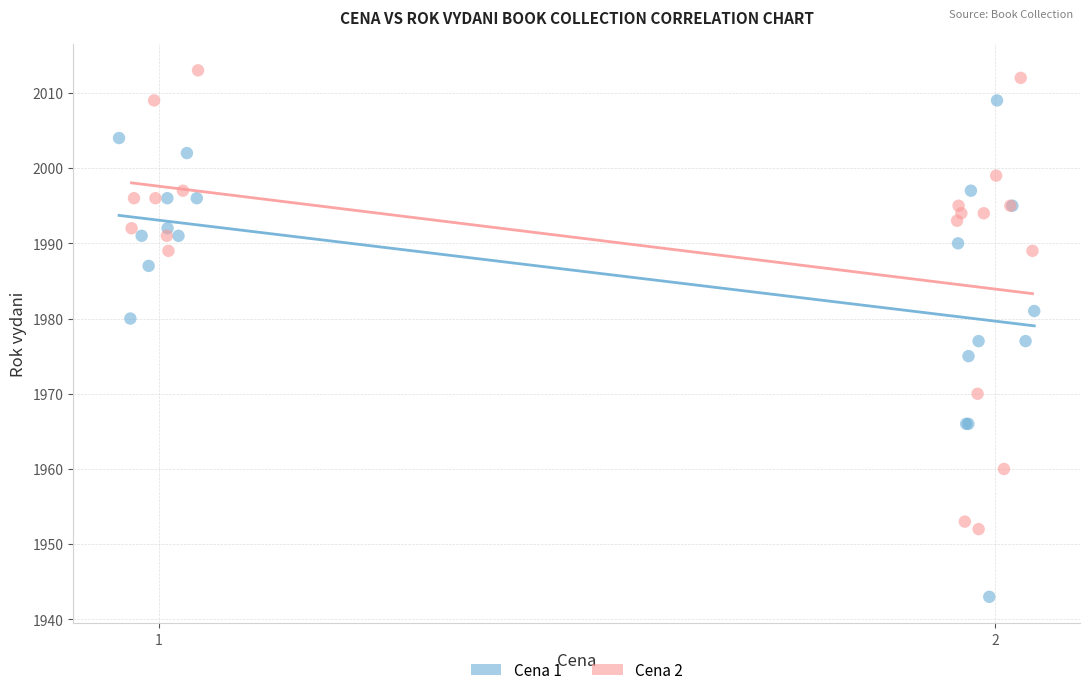

Which series reaches the minimum Y coordinate?

Cena 1